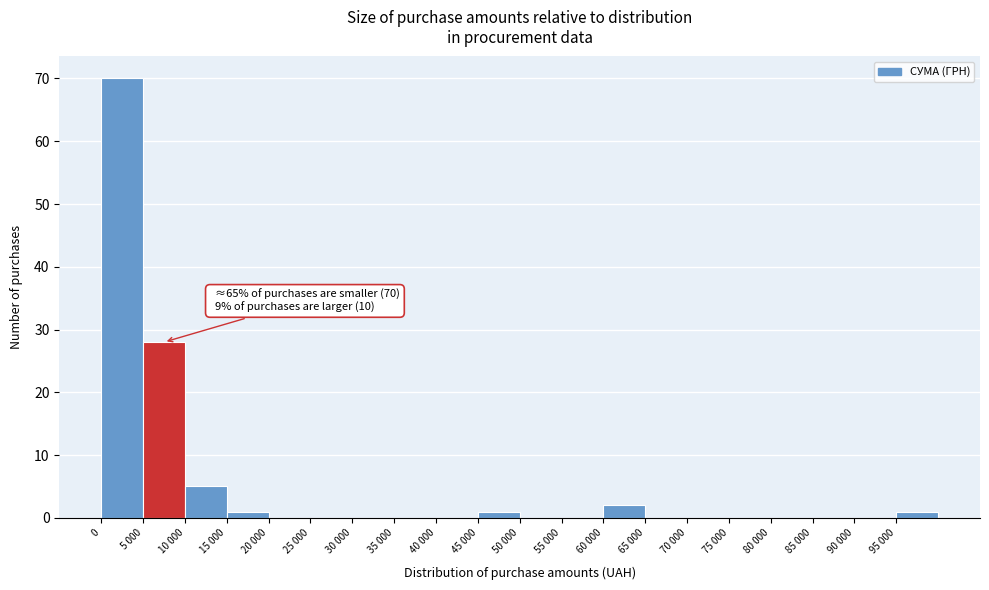

Reading left to right, list all the values displayed in this chart.

0=70	5 000=28	10 000=5	15 000=1	20 000=0	25 000=0	30 000=0	35 000=0	40 000=0	45 000=1	50 000=0	55 000=0	60 000=2	65 000=0	70 000=0	75 000=0	80 000=0	85 000=0	90 000=0	95 000=1